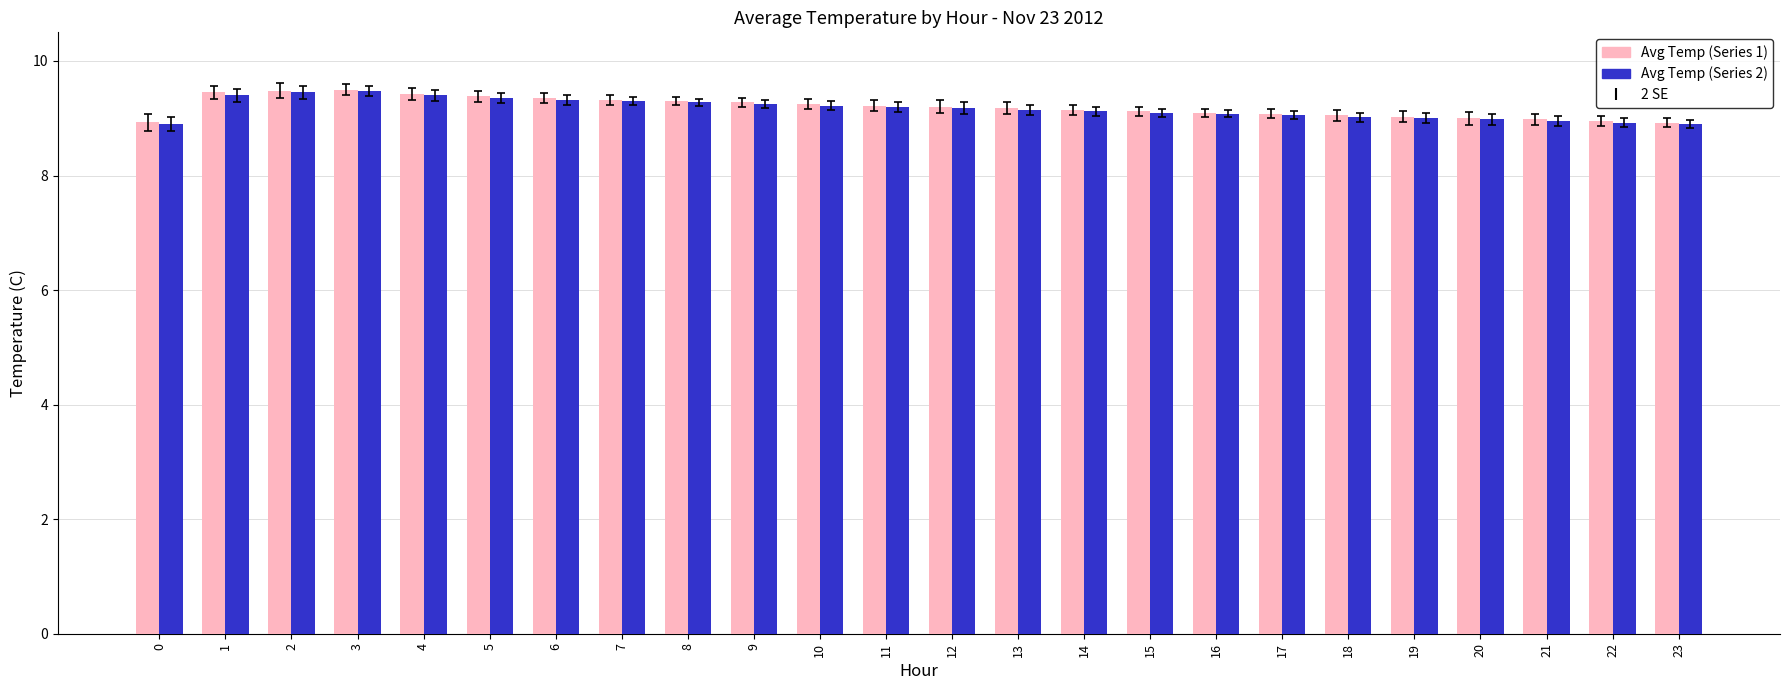

What is the difference between the Avg Temp (Series 2) values at 3 and 13?

0.3